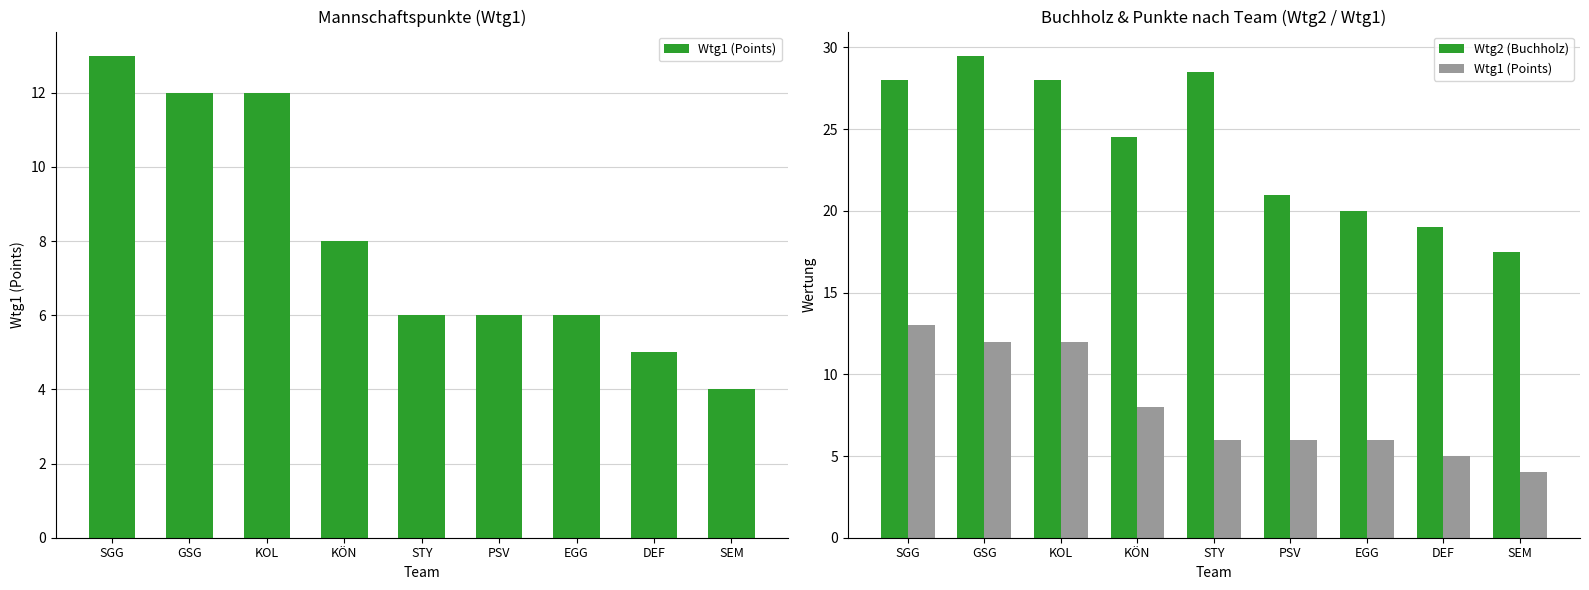

Is it true that Wtg1 (Points) equals 9.9 at STY?

False